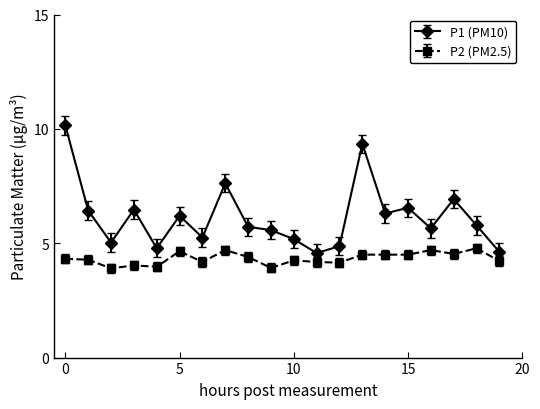

Which series has the widest spread of values?

P1 (PM10)